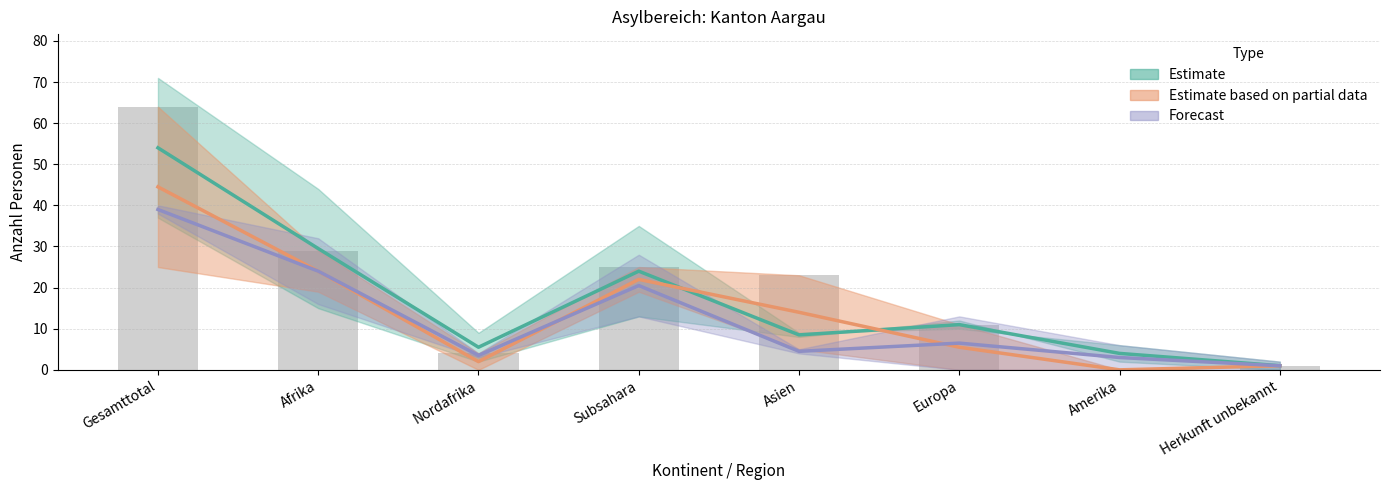

What is the approximate value of Einreisen at Subsahara, to the nearest 5?

25